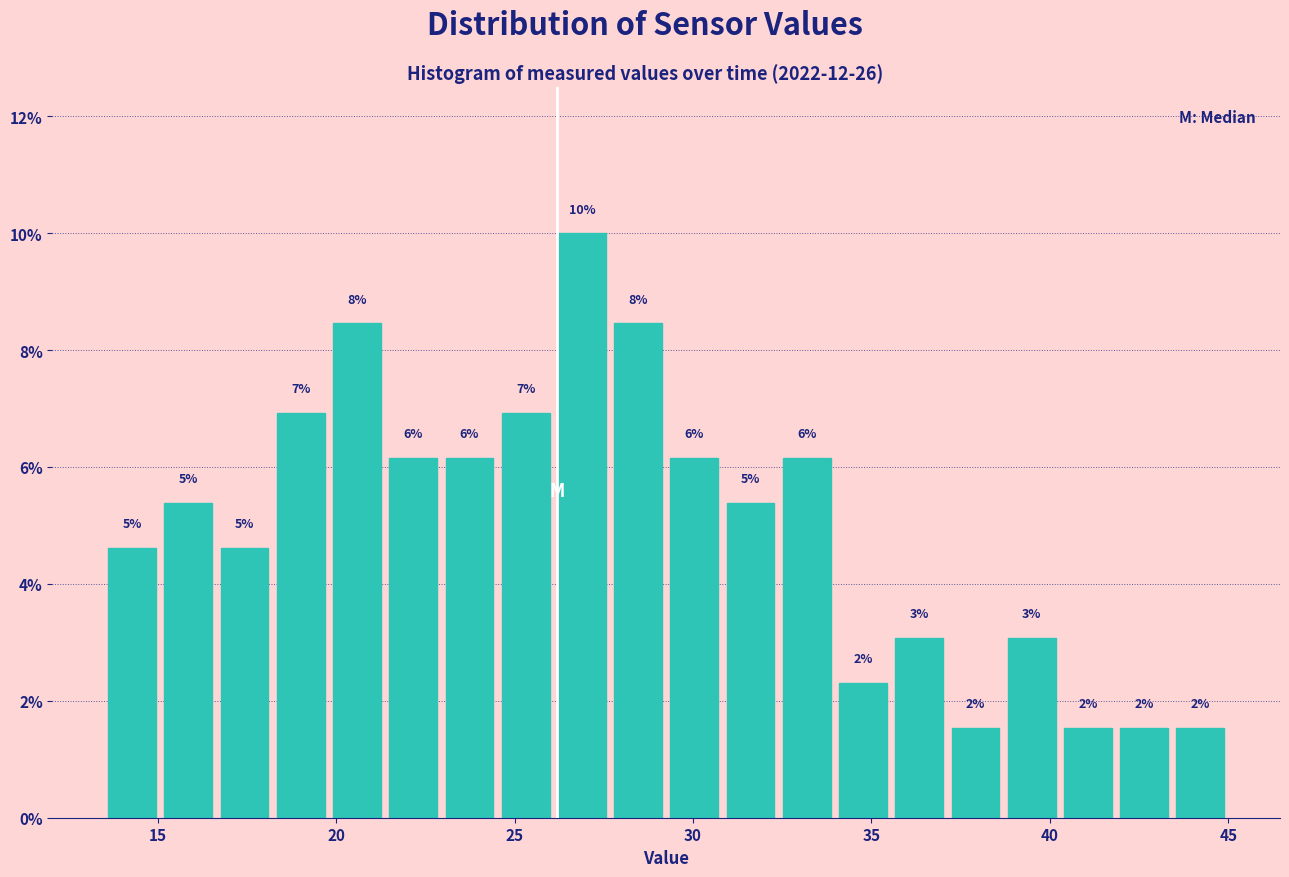

Read against the x-axis, roughly where is the centre of the tallest bar?

27.0